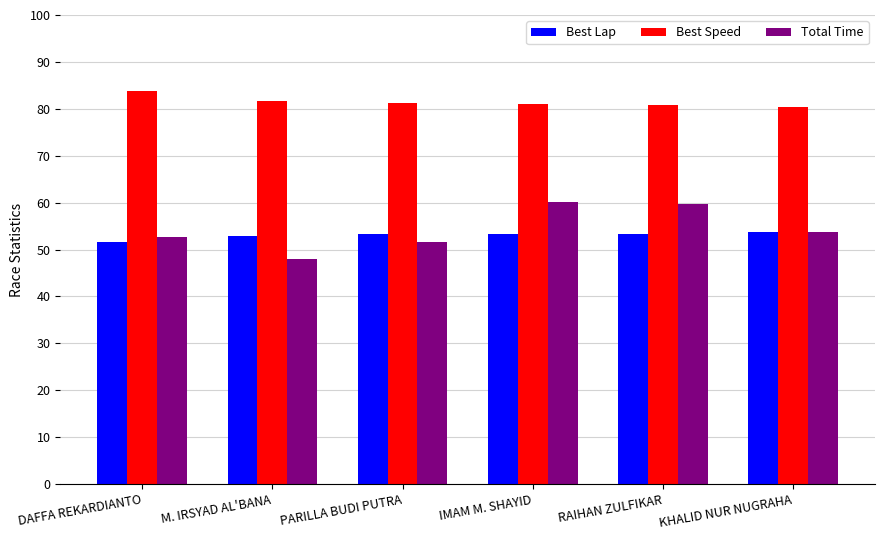

What position from the right is M. IRSYAD AL'BANA?

5